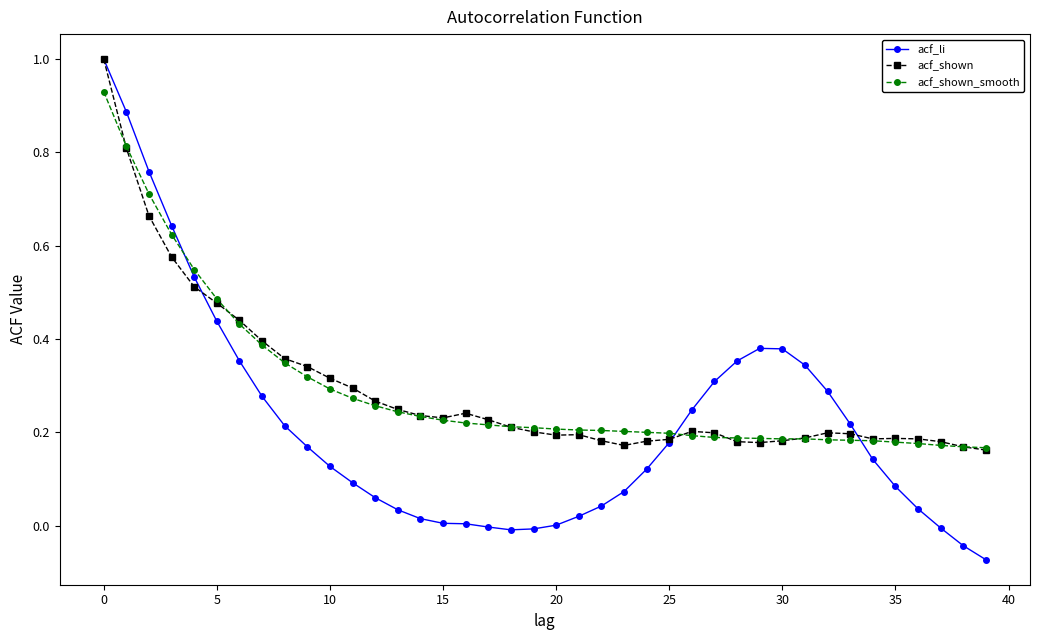

Which series has the largest range (max minus min)?

acf_li